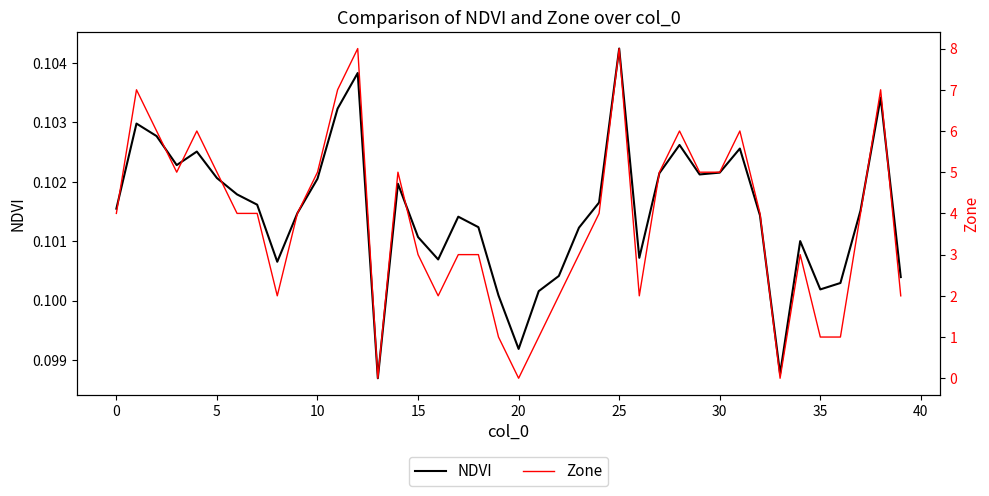

What is the label of the 18th point from the right?

22